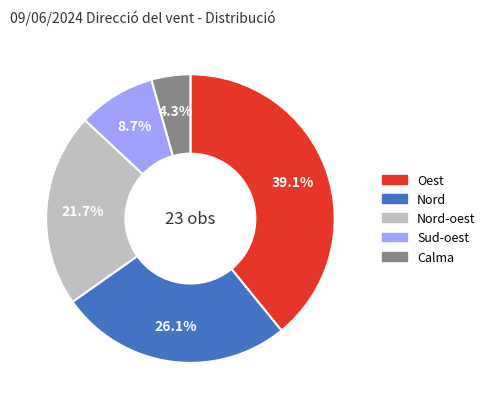

Is there any slice that represents more than half of the pie?

No